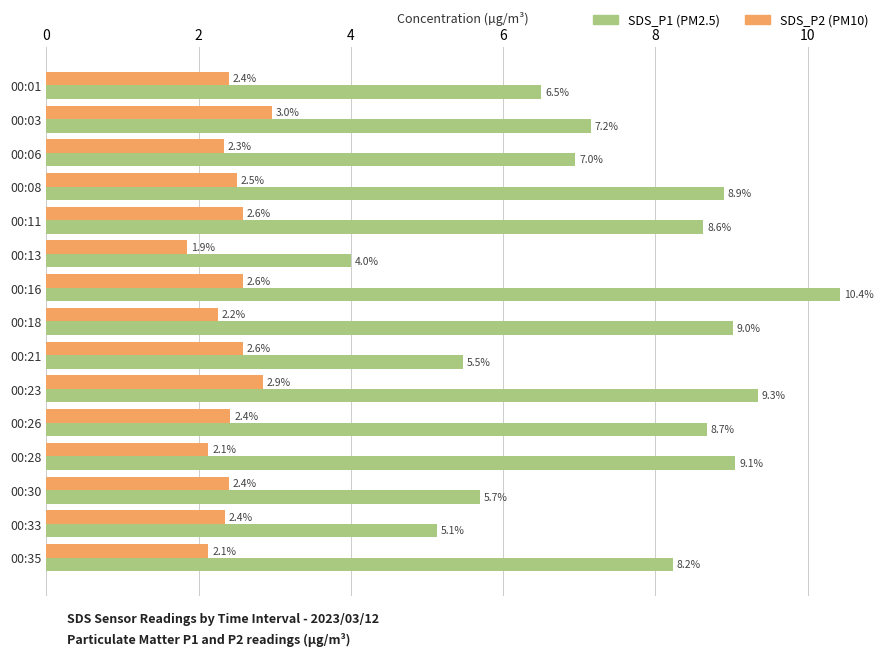

At which category is the sum across all series the highest?

00:16